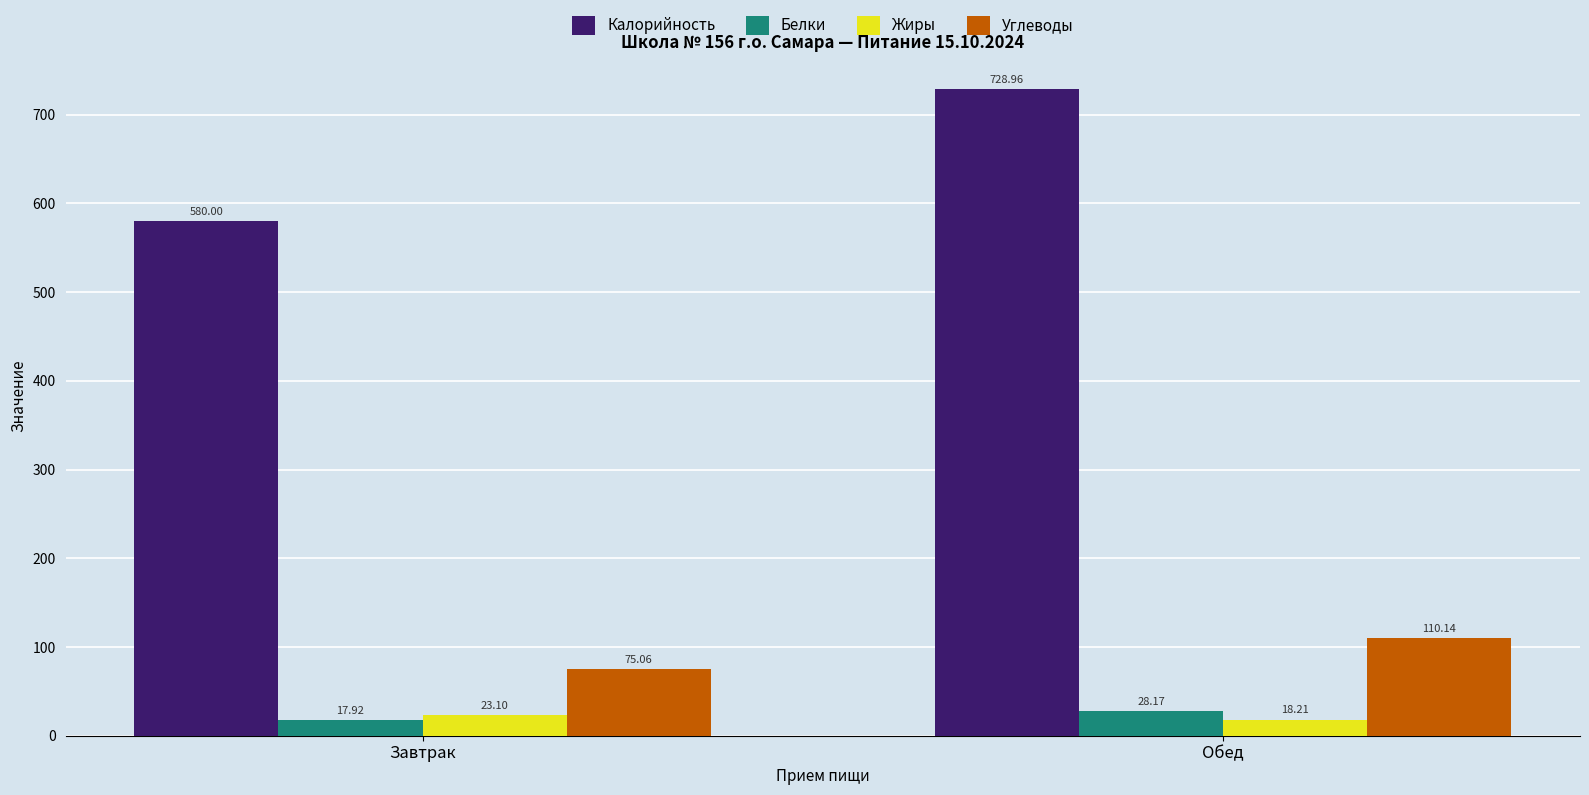

List the series in order of their peak value, highest first.

Калорийность, Углеводы, Белки, Жиры